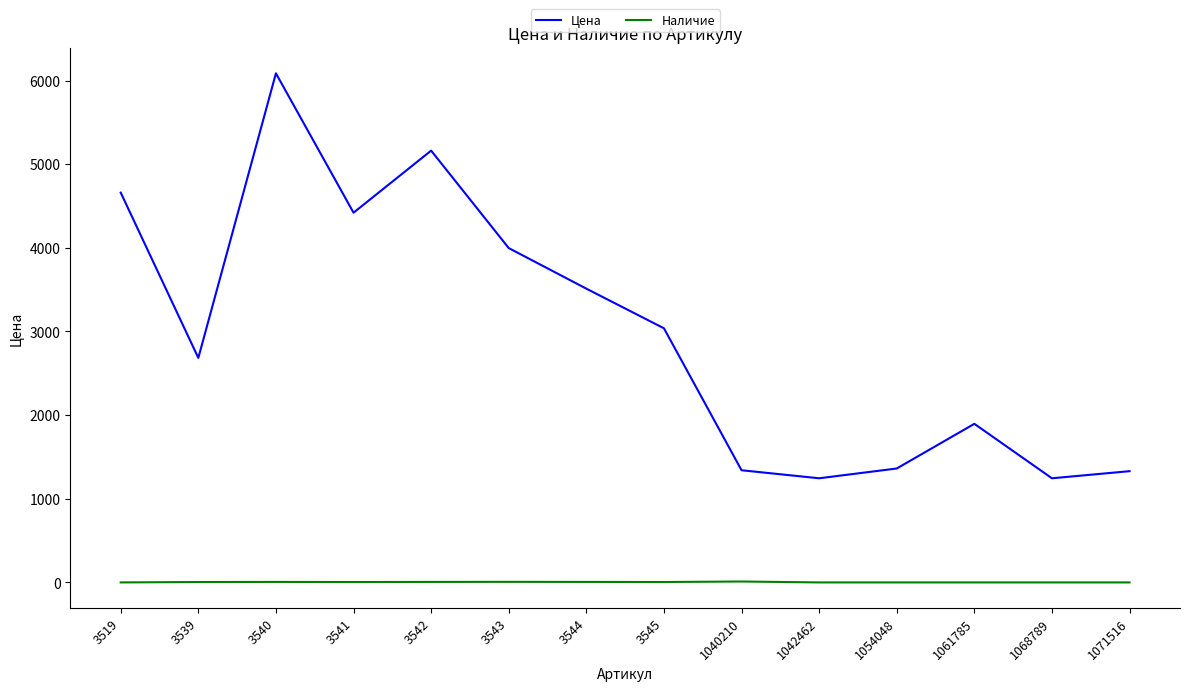

What are all the series names shown in the legend?

Цена, Наличие